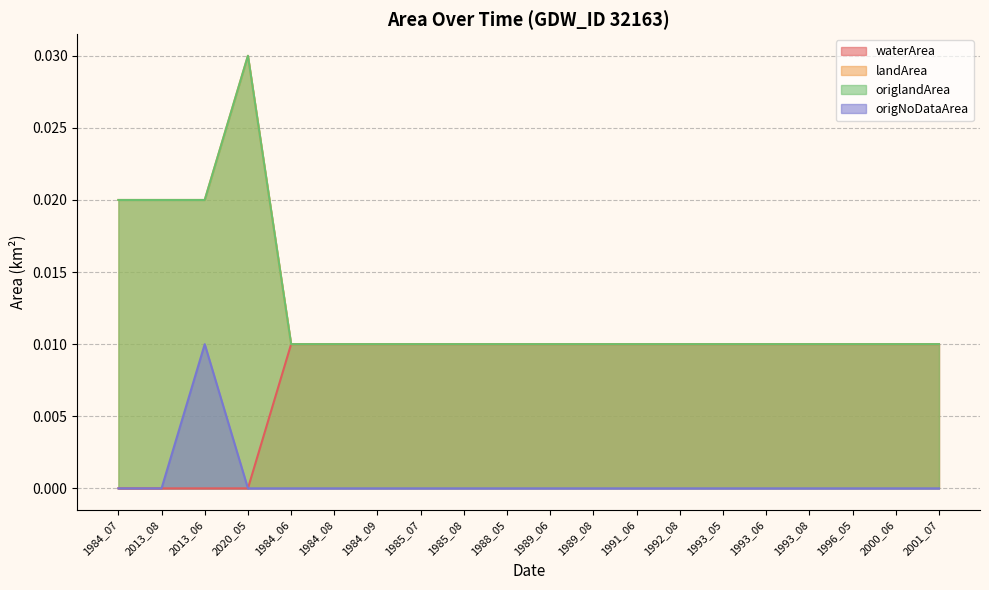

Rank the series by their maximum value, from lowest to highest.

waterArea, origNoDataArea, landArea, origlandArea